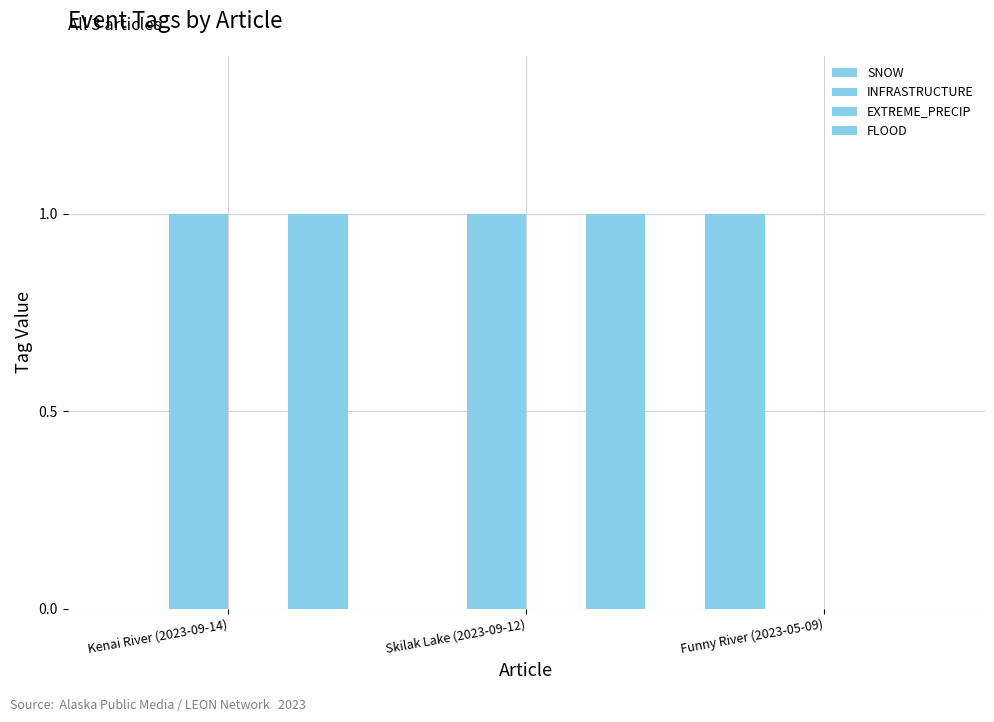

Reading left to right, transcribe all the data shown in this chart.

SNOW: Kenai River (2023-09-14)=0	Skilak Lake (2023-09-12)=0	Funny River (2023-05-09)=1
INFRASTRUCTURE: Kenai River (2023-09-14)=1	Skilak Lake (2023-09-12)=1	Funny River (2023-05-09)=0
EXTREME_PRECIP: Kenai River (2023-09-14)=0	Skilak Lake (2023-09-12)=0	Funny River (2023-05-09)=0
FLOOD: Kenai River (2023-09-14)=1	Skilak Lake (2023-09-12)=1	Funny River (2023-05-09)=0